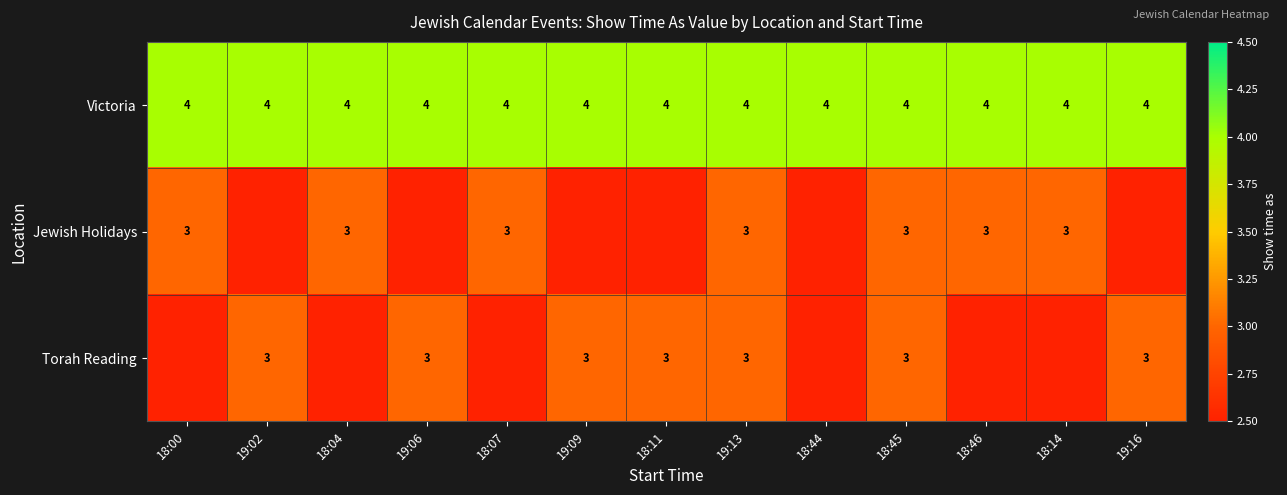

True or false: Torah Reading has a value of 4 at 19:13.

False